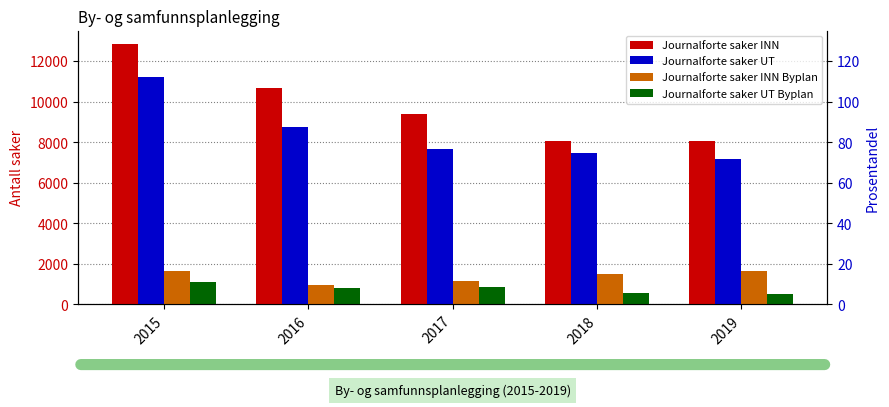

The Journalforte saker UT Byplan series shows 488 at 2019. True or false?

True